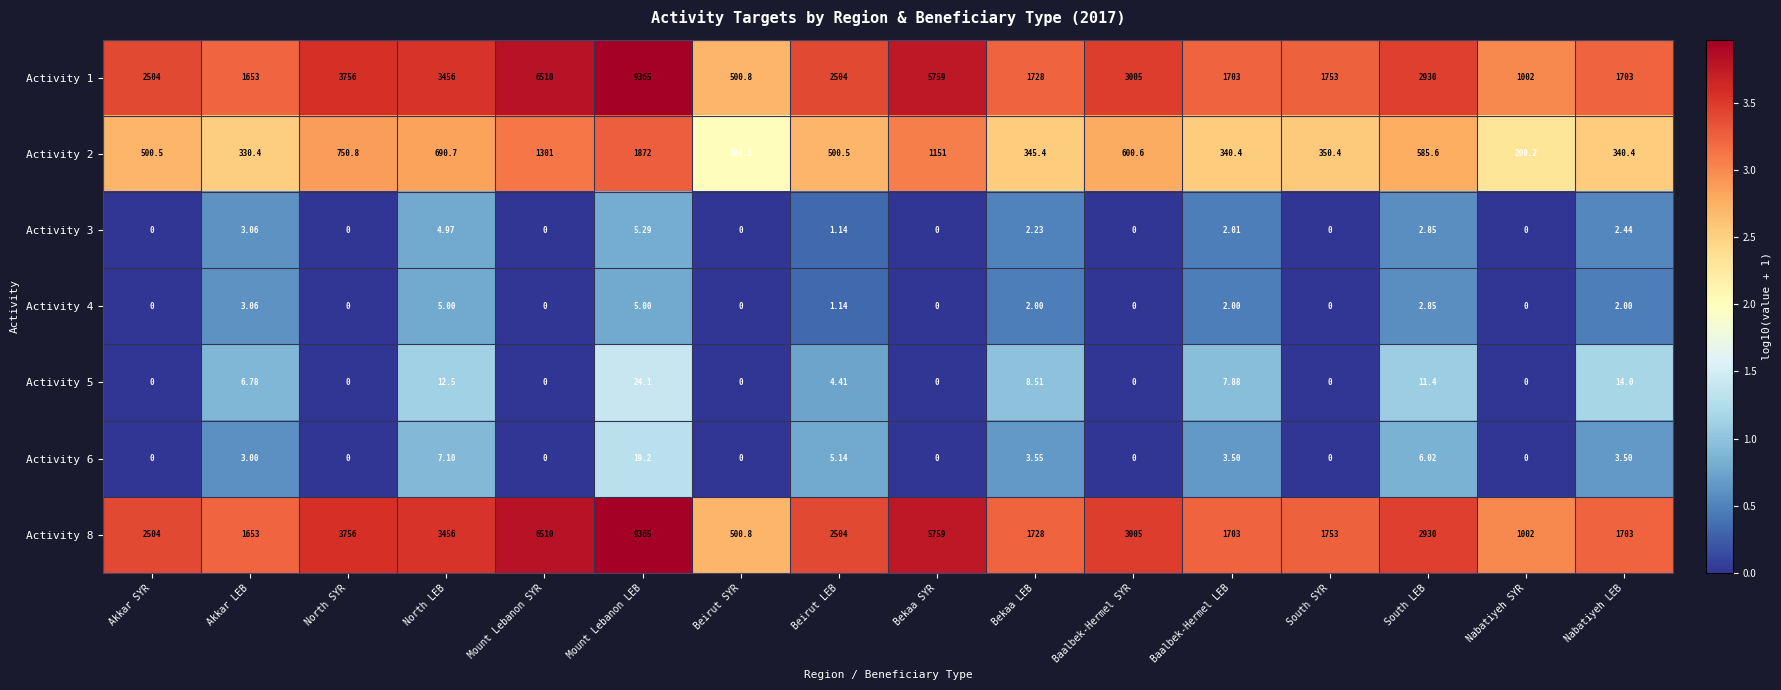

At which label is Activity 8 closest to 4932?

Bekaa SYR